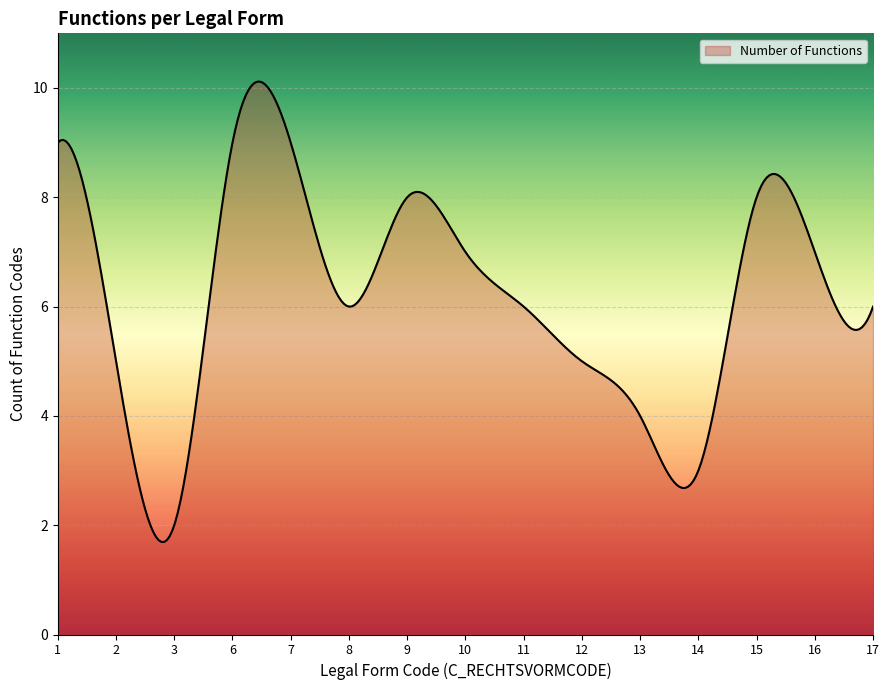

What is the difference between the maximum and minimum values?

8.4